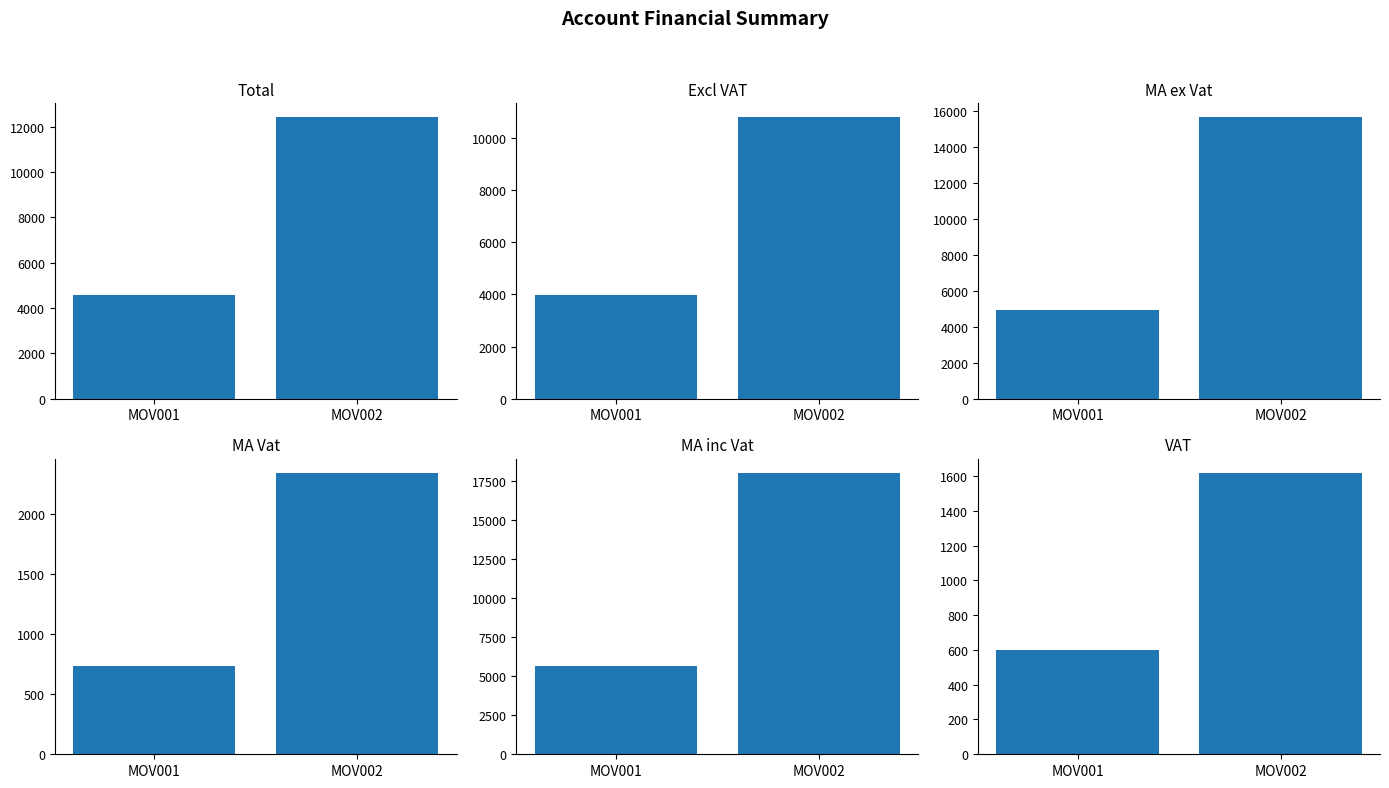

What are all the series names shown in the legend?

Total, Excl VAT, MA ex Vat, MA Vat, MA inc Vat, VAT